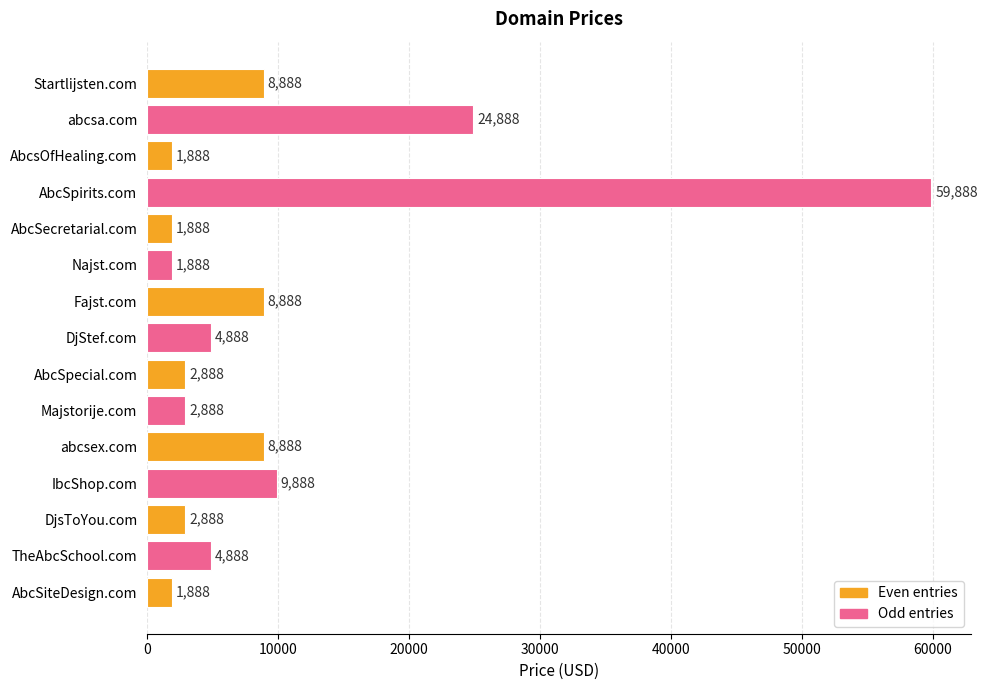

True or false: the data shows 12502 at Fajst.com.

False